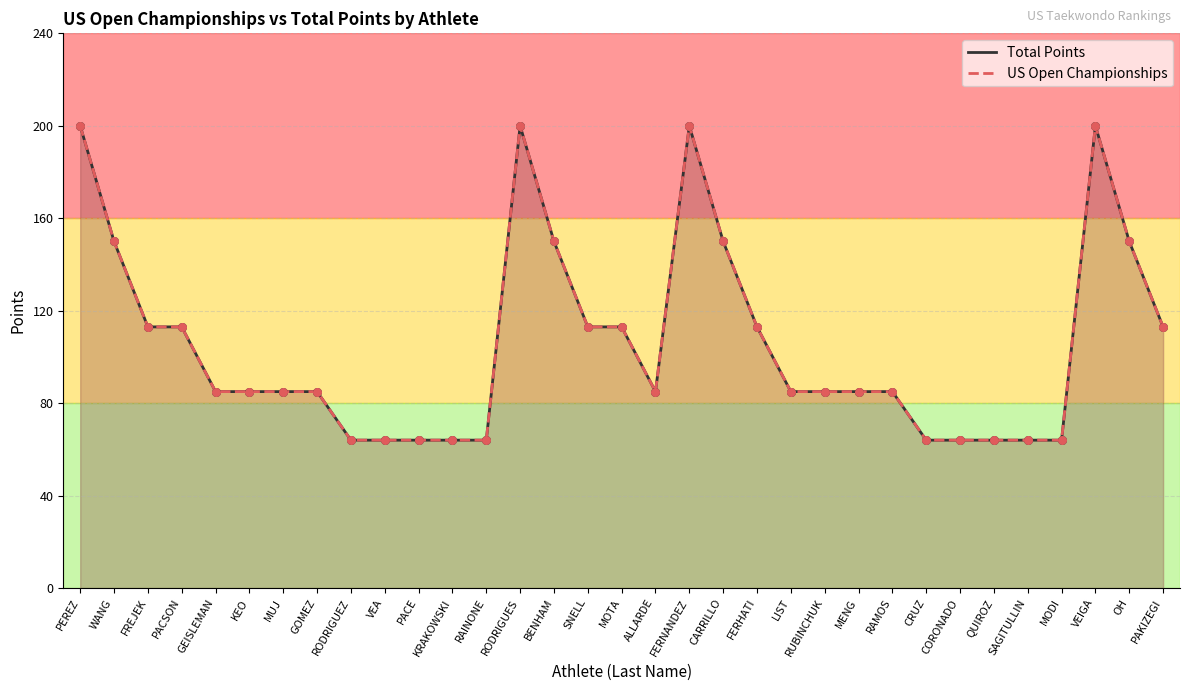

At which category is the sum across all series the highest?

PEREZ